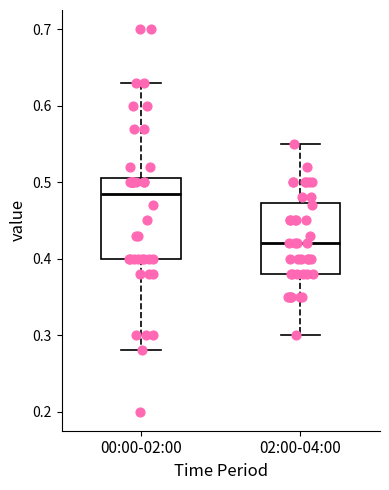

Which box's median line is the lowest?

02:00-04:00